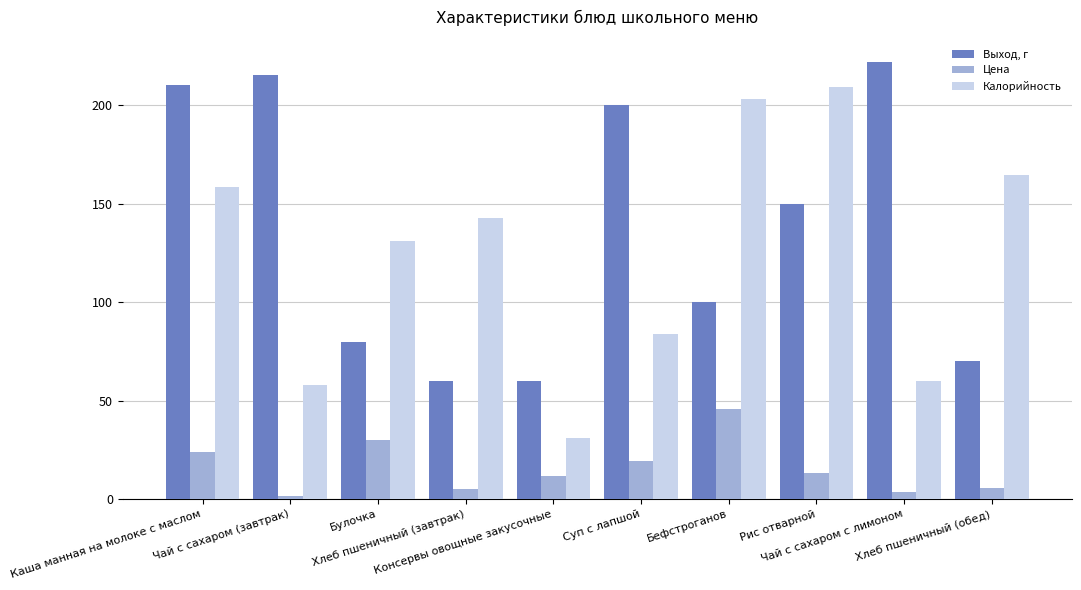

Rank the series by their maximum value, from highest to lowest.

Выход, г, Калорийность, Цена